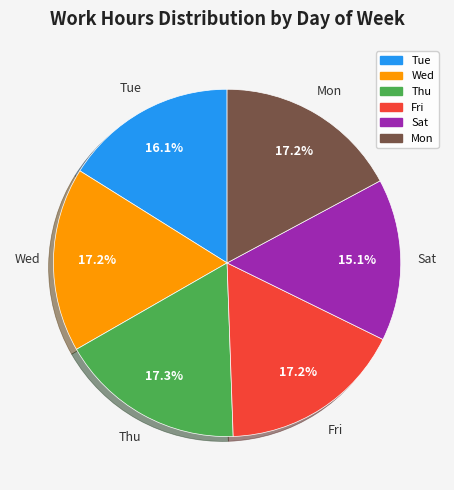

Is there a majority slice in this chart?

No